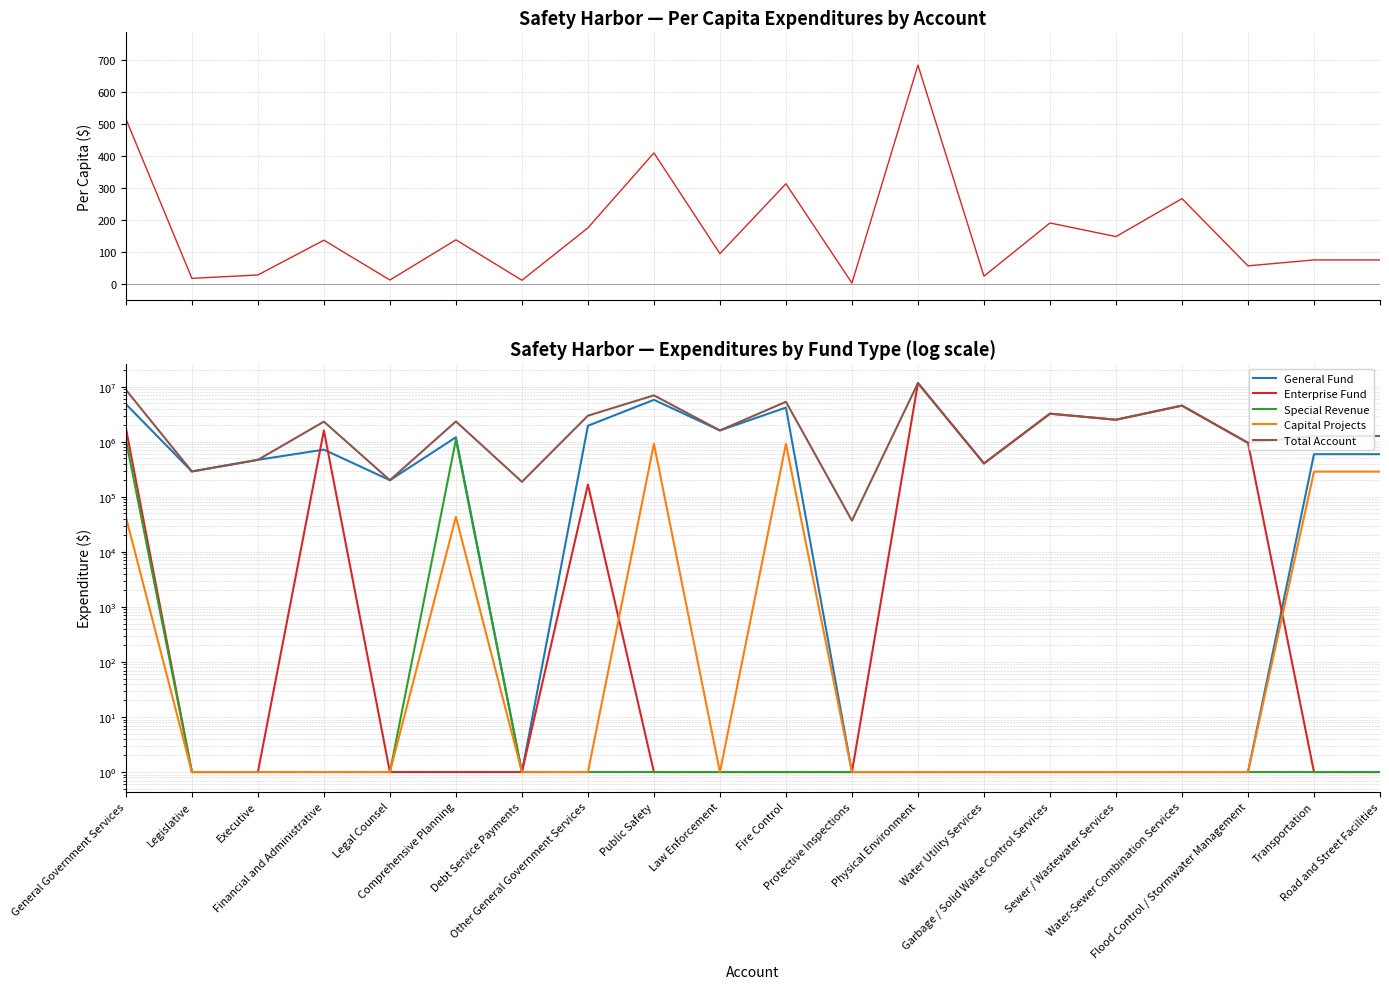

How many interior local valleys does the Capital Projects series have?

1